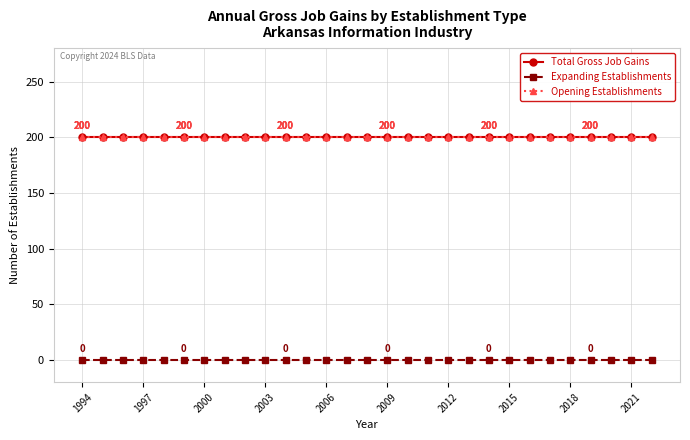

Which category has the highest value in the Total Gross Job Gains series?

1994